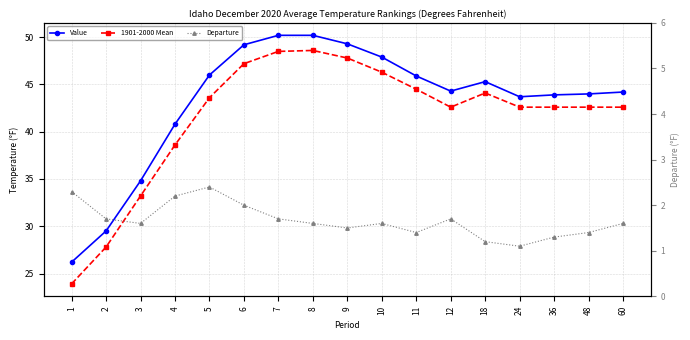

True or false: 1901-2000 Mean and Departure intersect in this chart.

False